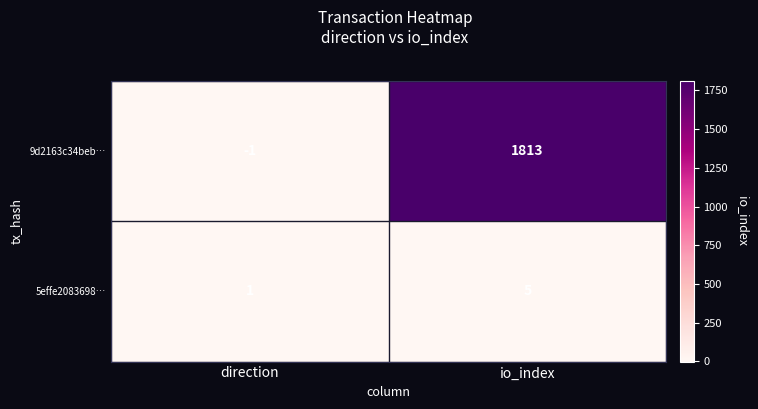

Which series has the largest total across all categories?

9d2163c34beb…